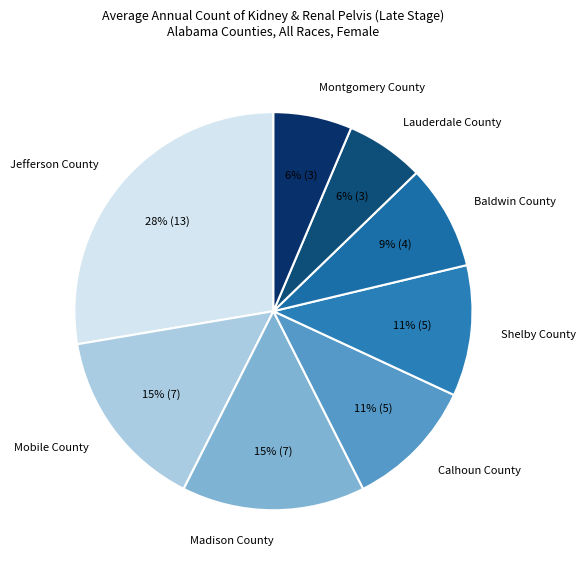

Does Mobile County account for over 50% of the chart?

No